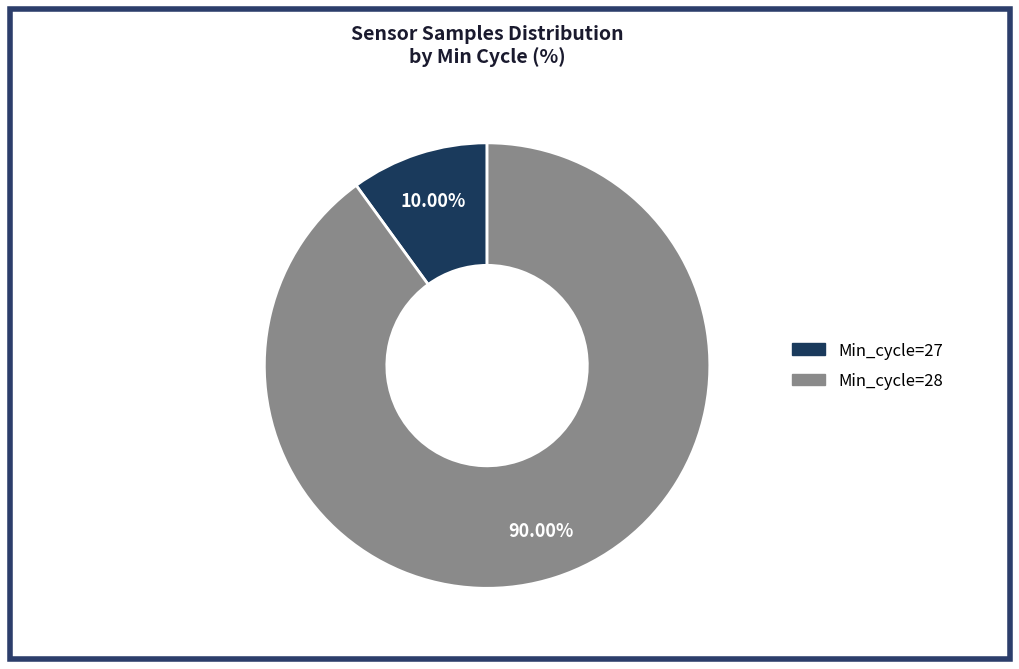

Is there a majority slice in this chart?

Yes